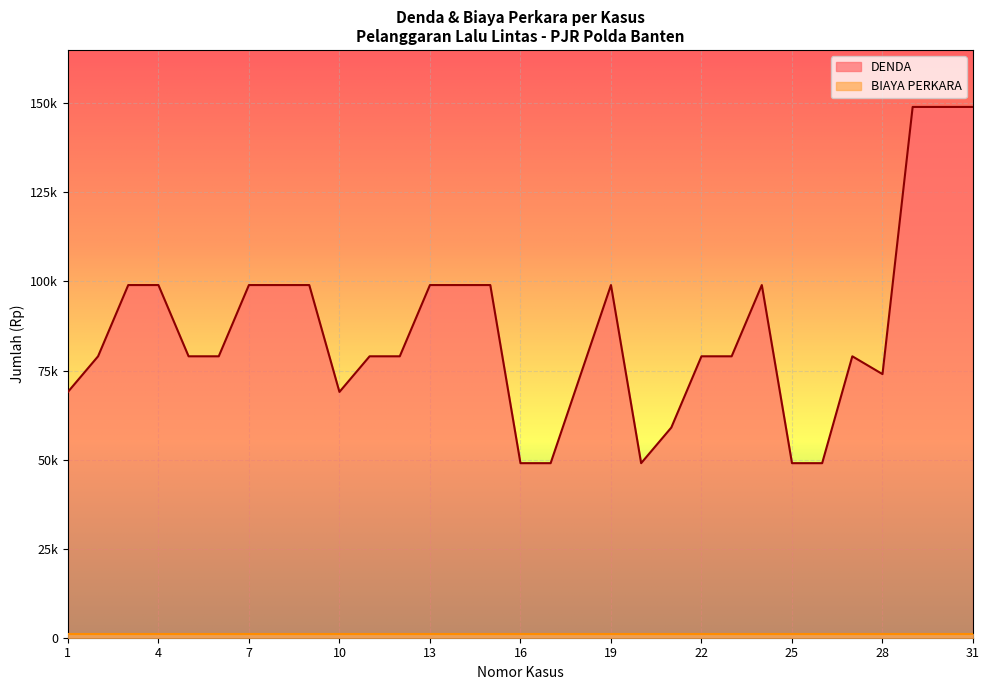

The chart shows a value of 79000 at 23. True or false?

True